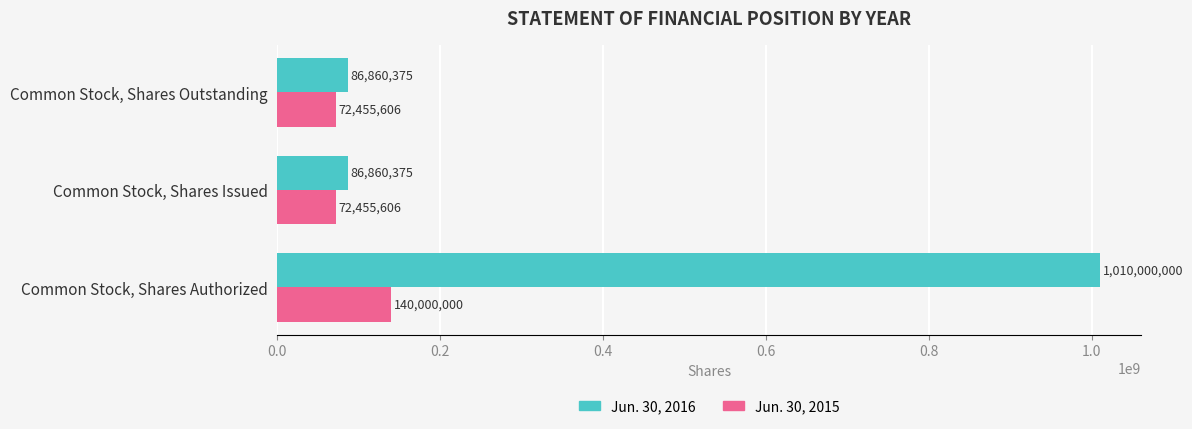

What is the total value across all series at Common Stock, Shares Authorized?

1150000000